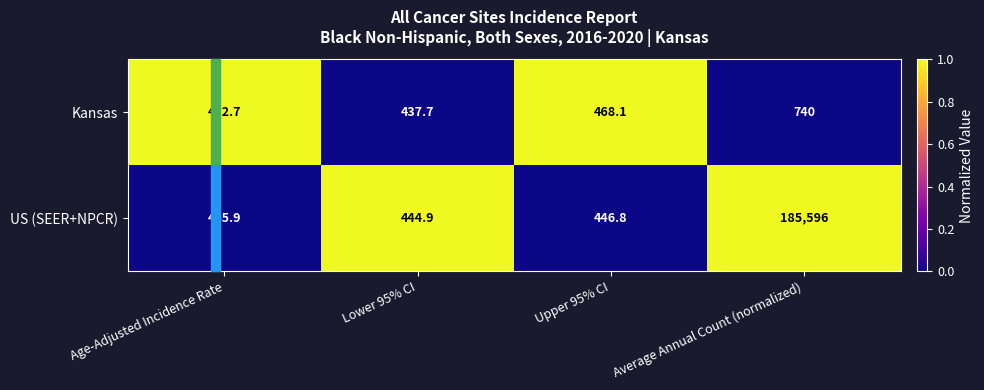

At Age-Adjusted Incidence Rate, list the series in order from smallest to largest.

US (SEER+NPCR), Kansas